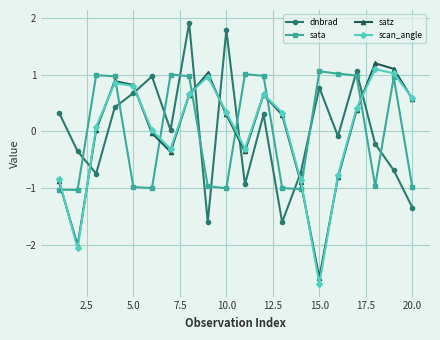

How many interior local peaks does the scan_angle series have?

4